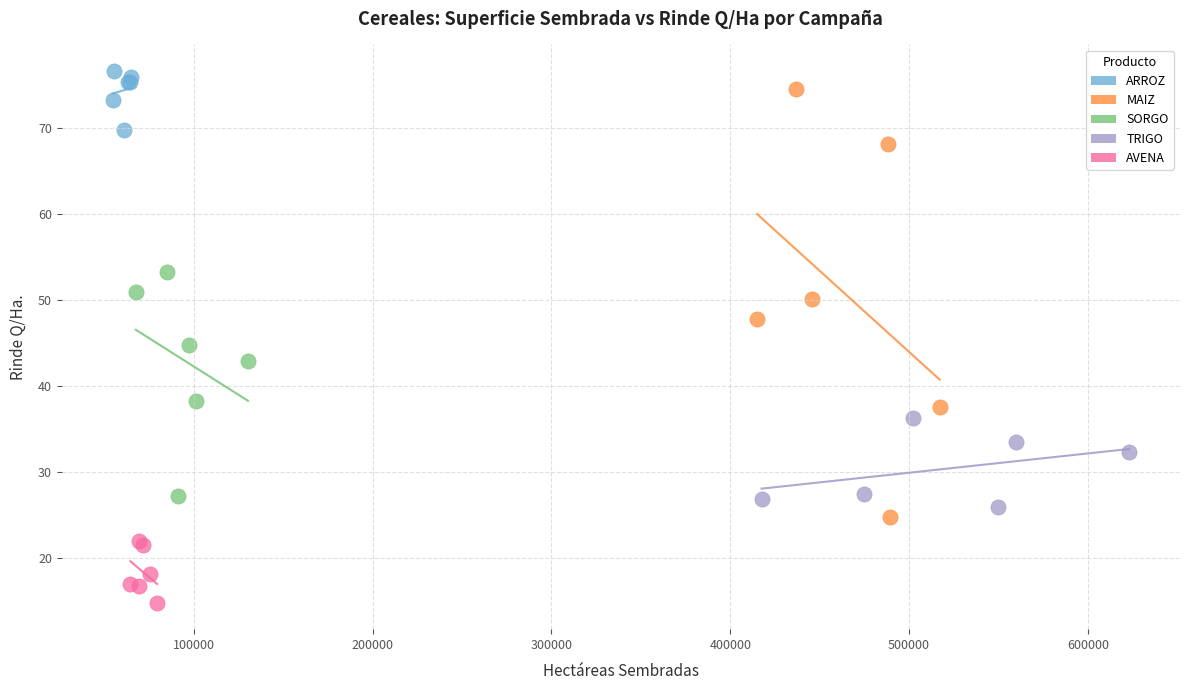

Which series has the widest spread of Y values?

MAIZ